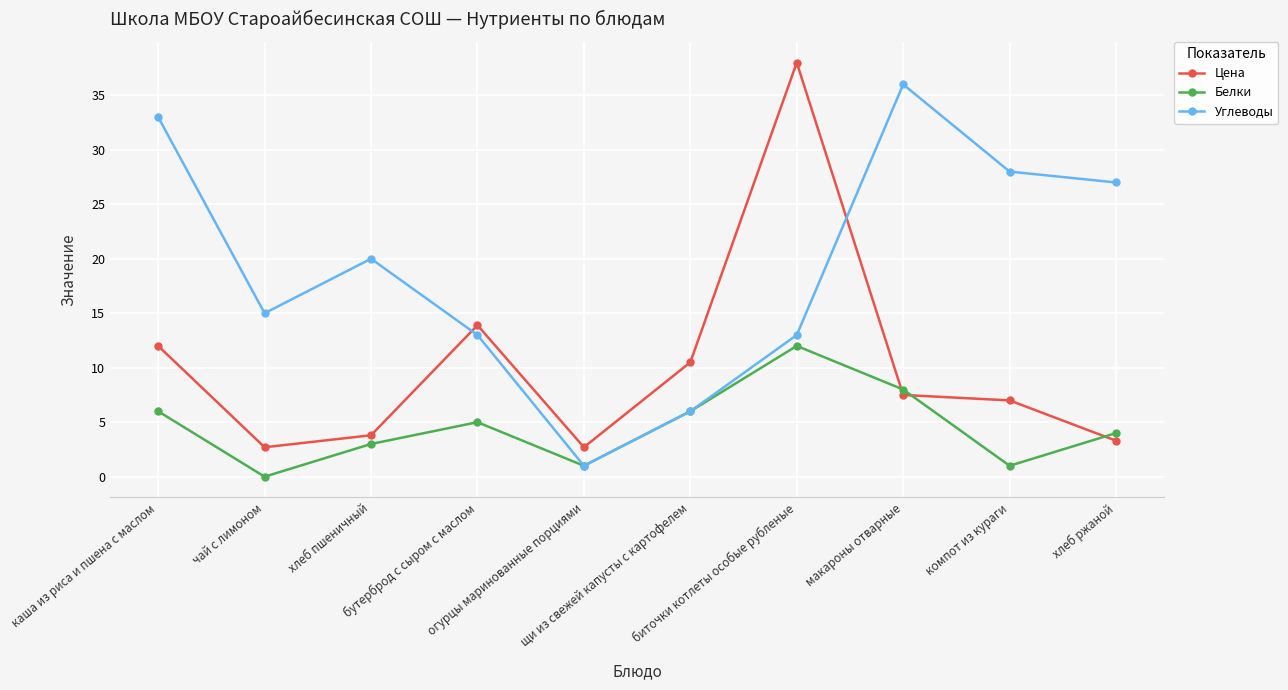

True or false: Углеводы has a value of 28.0 at компот из кураги.

True